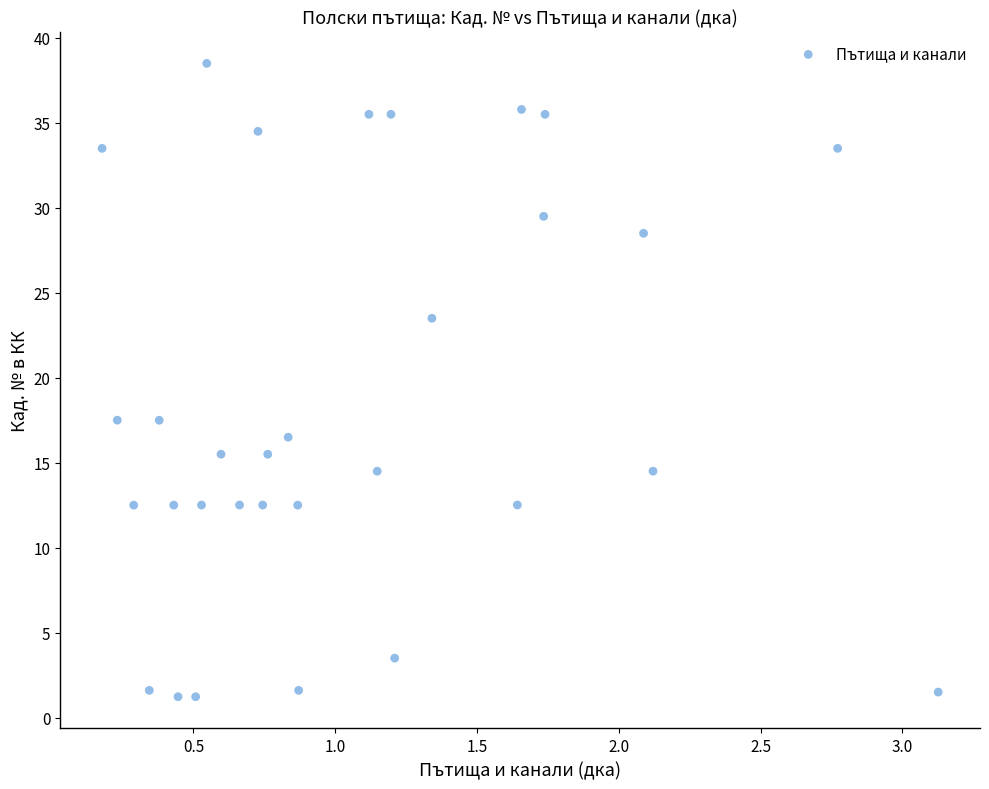

What is the range of Y values (max minus min)?

37.3